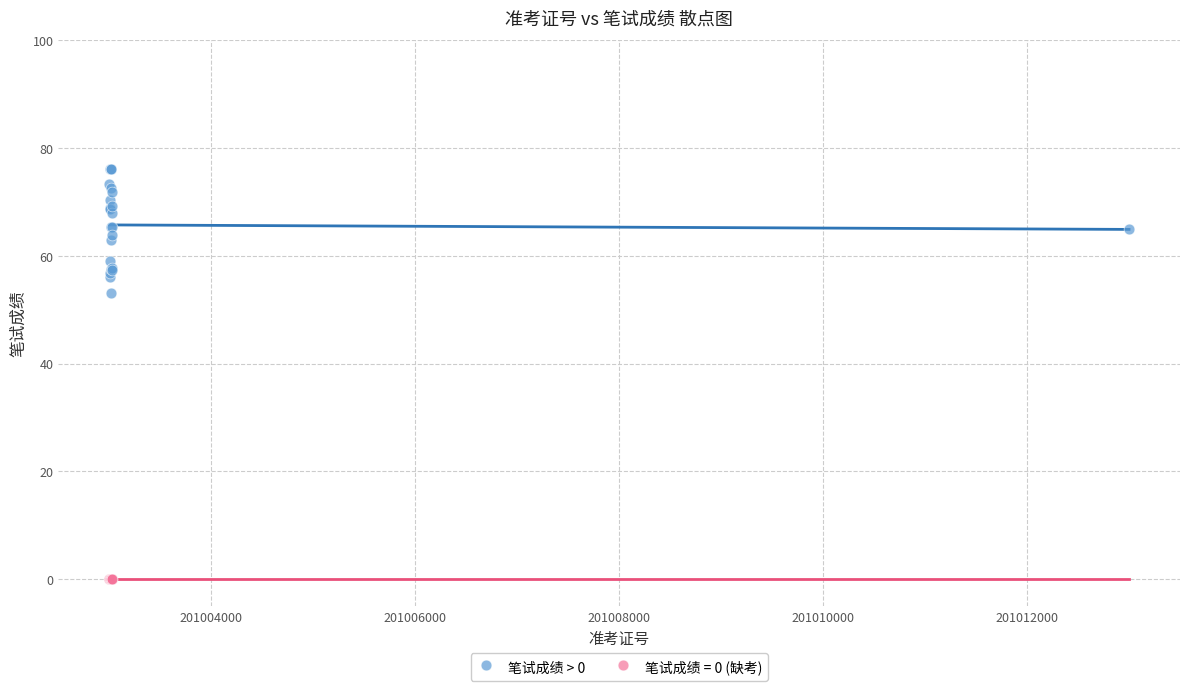

Which series reaches the minimum Y coordinate?

笔试成绩 = 0 (缺考)